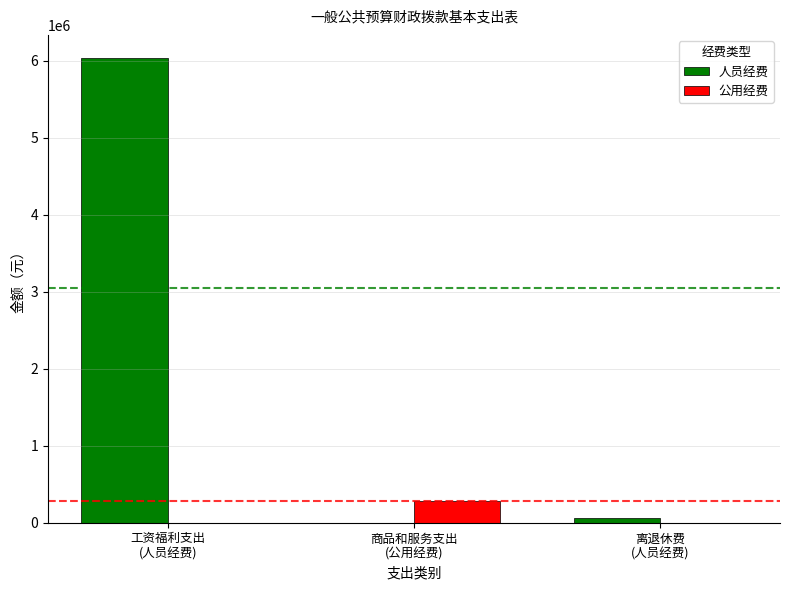

Which series has the largest range (max minus min)?

人员经费